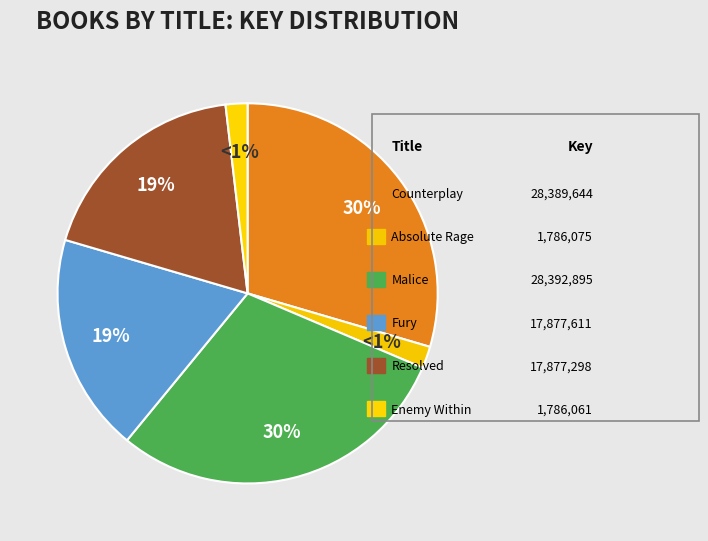

Which category has the smallest portion of the pie?

Enemy Within